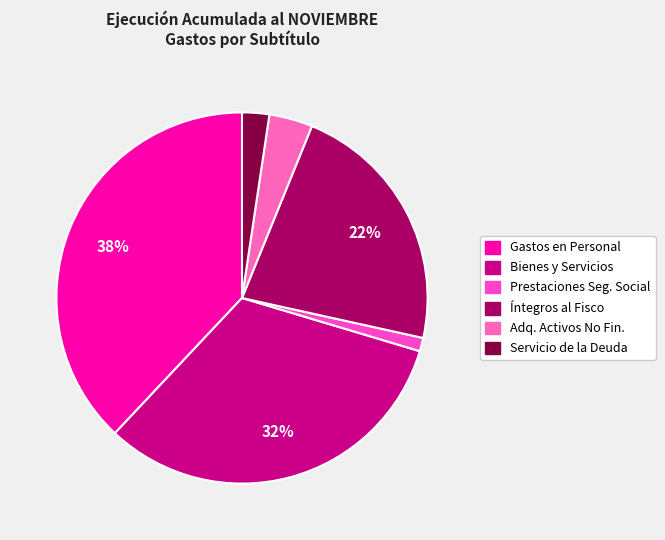

Which slice is the largest?

GASTOS EN PERSONAL